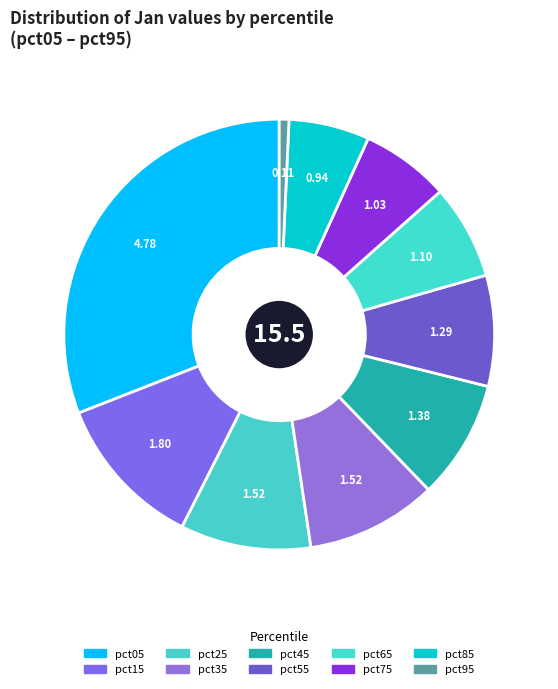

How many segments does this pie chart have?

10